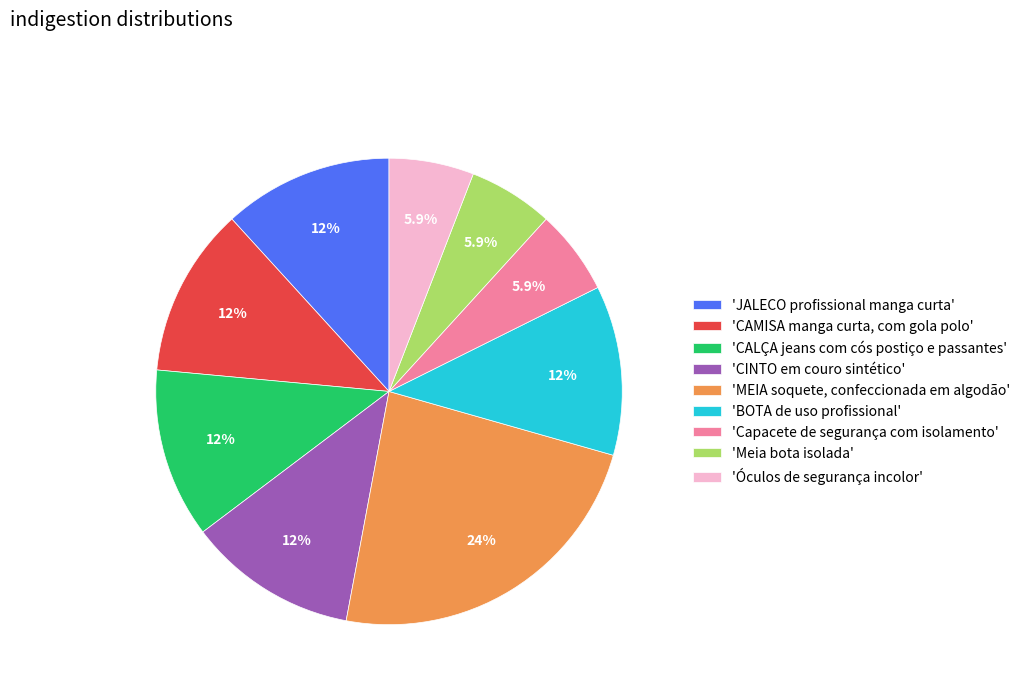

Is the sum of 'JALECO profissional manga curta' and 'CAMISA manga curta, com gola polo' greater than half?

No